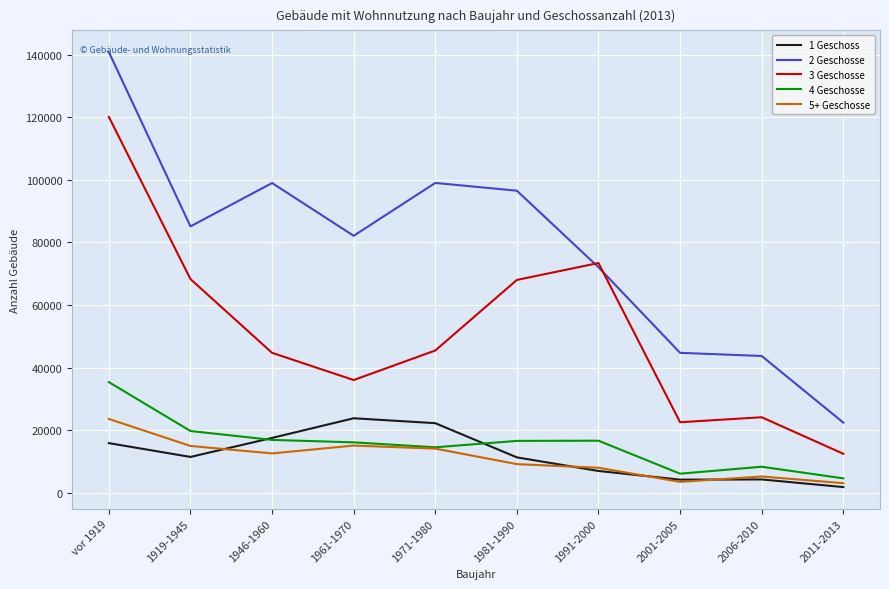

At 2011-2013, list the series in order from smallest to largest.

1 Geschoss, 5+ Geschosse, 4 Geschosse, 3 Geschosse, 2 Geschosse